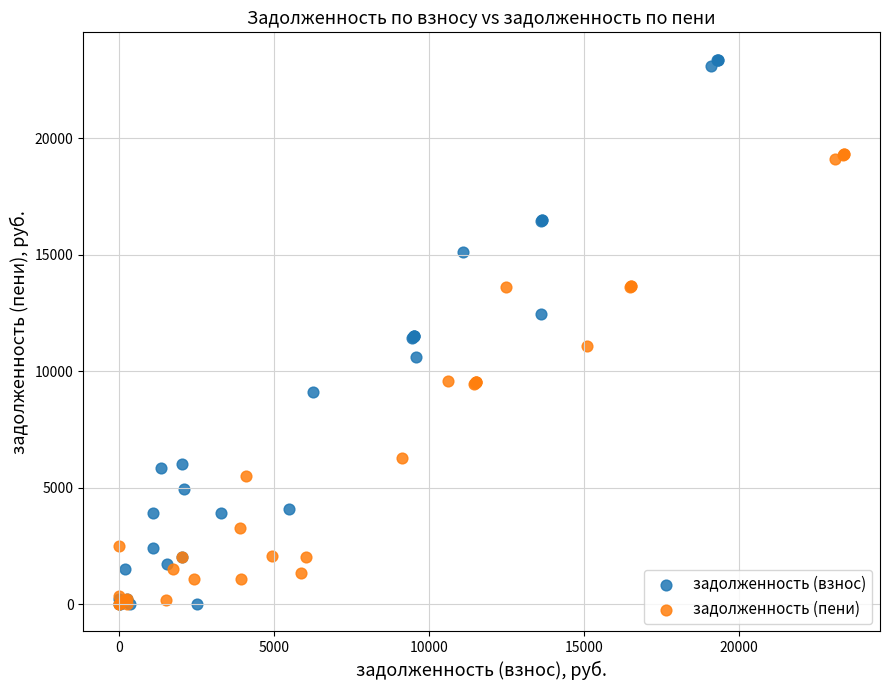

Which series has the largest Y range (max minus min)?

задолженность (взнос)